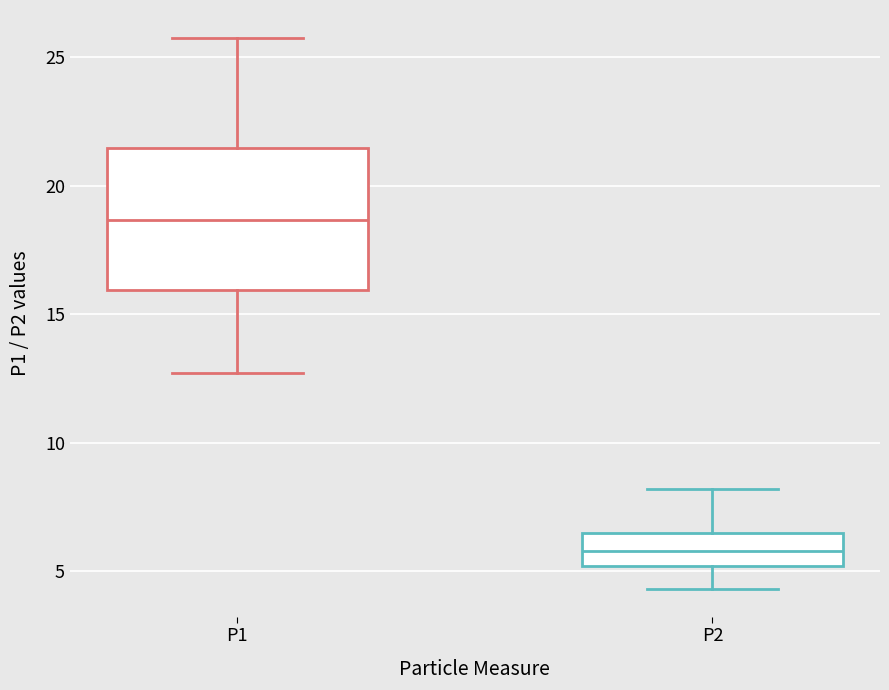

Comparing the boxes themselves (not the whiskers), which one is the tallest?

P1